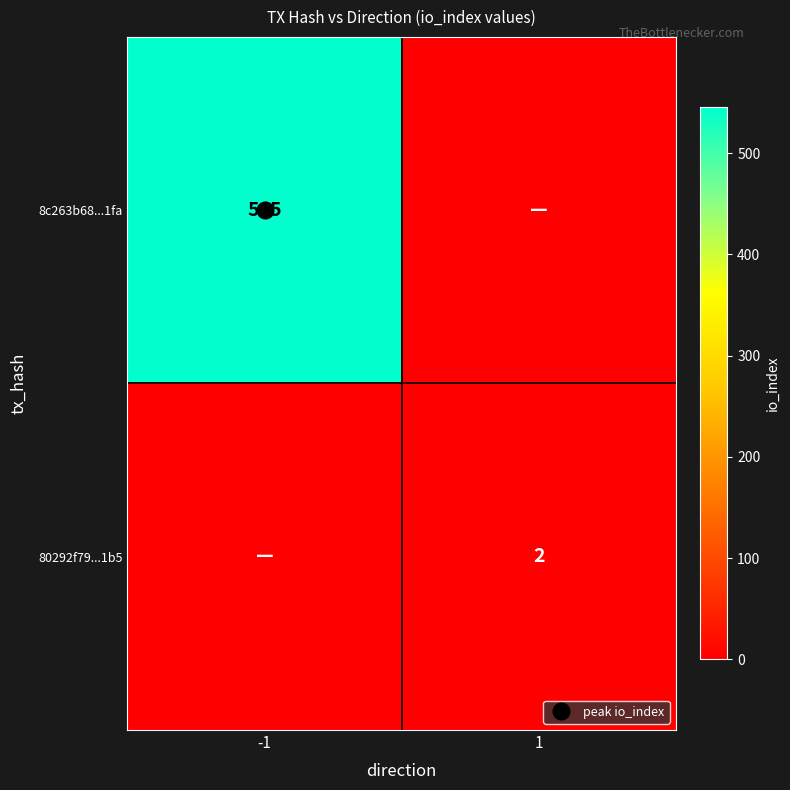

At 1, list the series in order from largest to smallest.

80292f79...1b5, 8c263b68...1fa